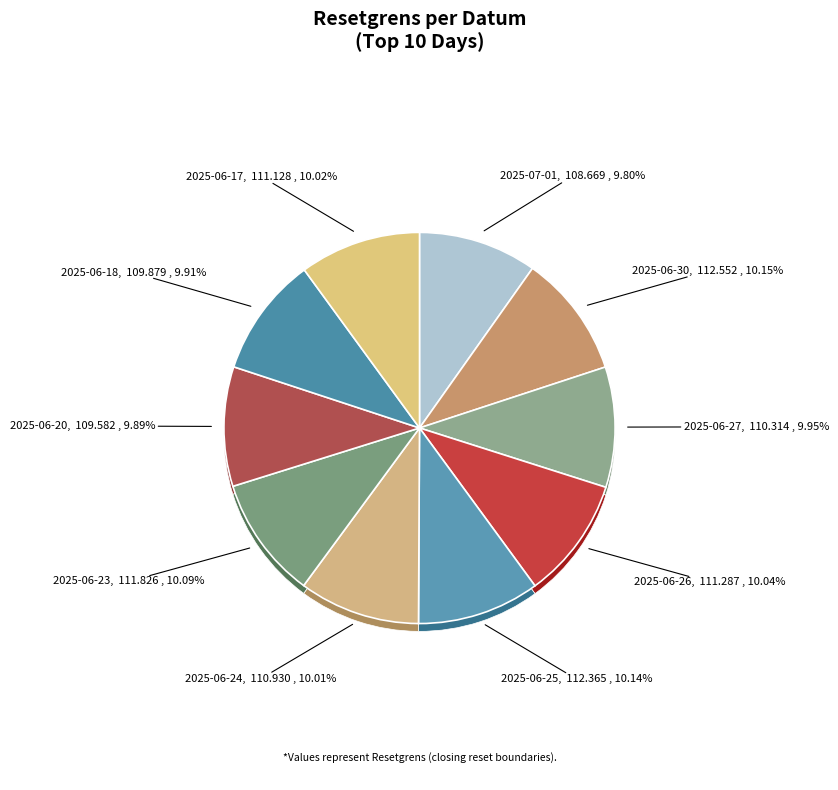

Rank the categories by value from highest to lowest.

2025-06-30, 2025-06-25, 2025-06-23, 2025-06-26, 2025-06-17, 2025-06-24, 2025-06-27, 2025-06-18, 2025-06-20, 2025-07-01